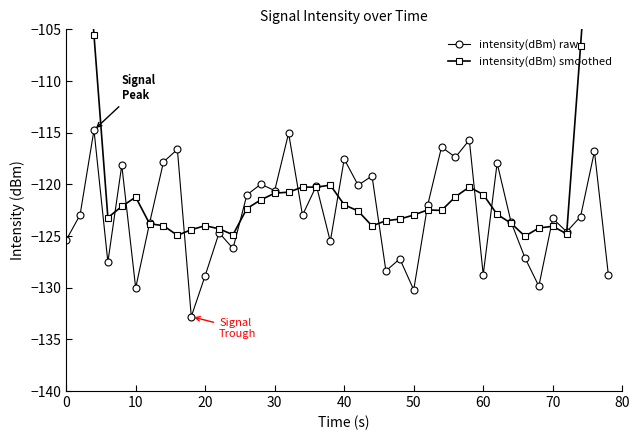

What is the highest value of the intensity(dBm) raw series?

-114.7